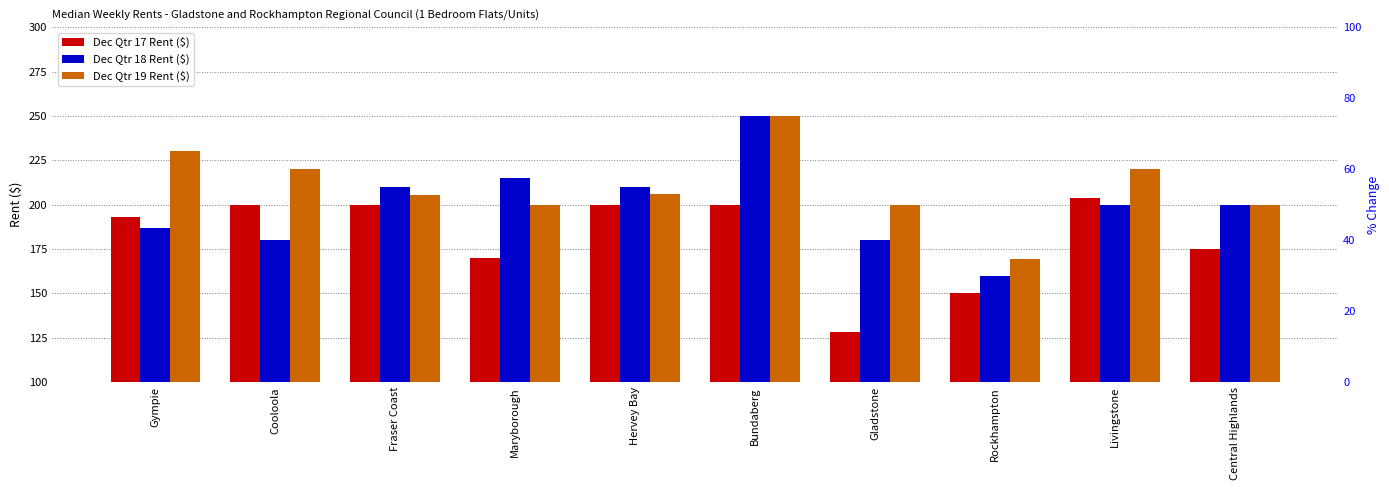

True or false: Dec Qtr 18 Rent ($) has a value of 160.0 at Rockhampton.

True